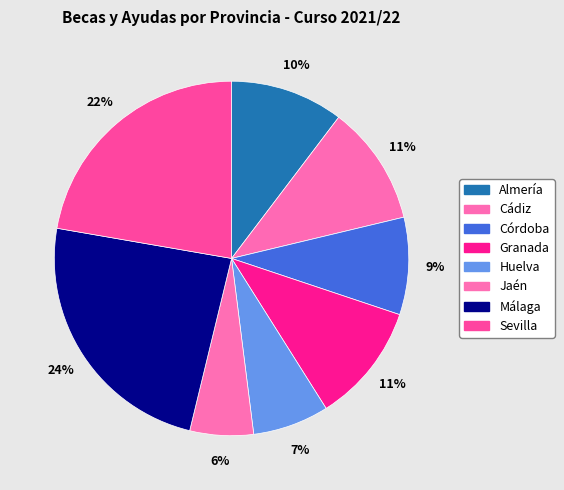

The Cádiz slice represents 2% of the pie. True or false?

False